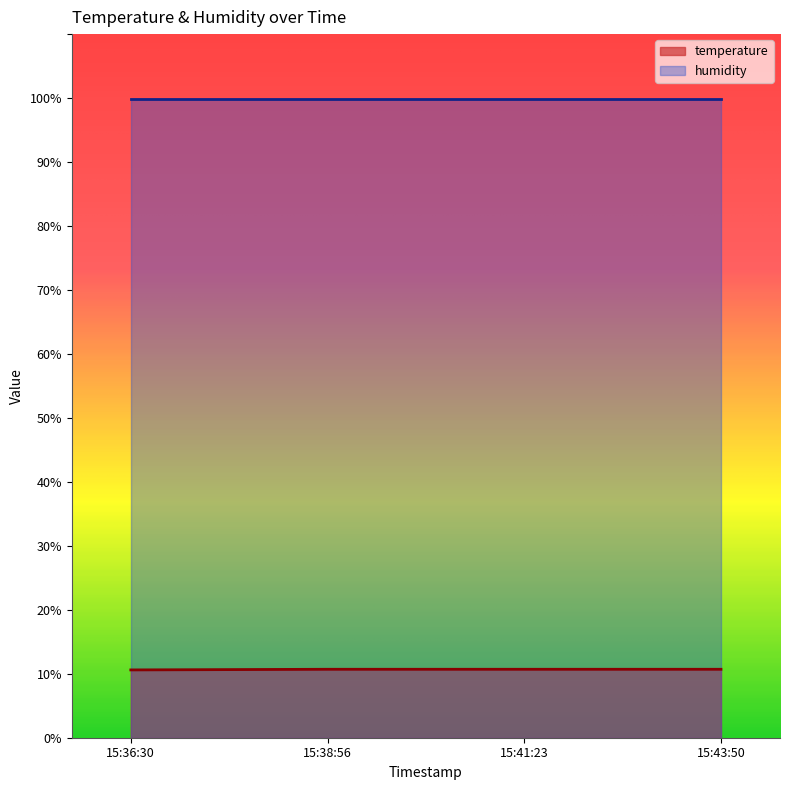

List the series in order of their overall mean, highest first.

humidity, temperature